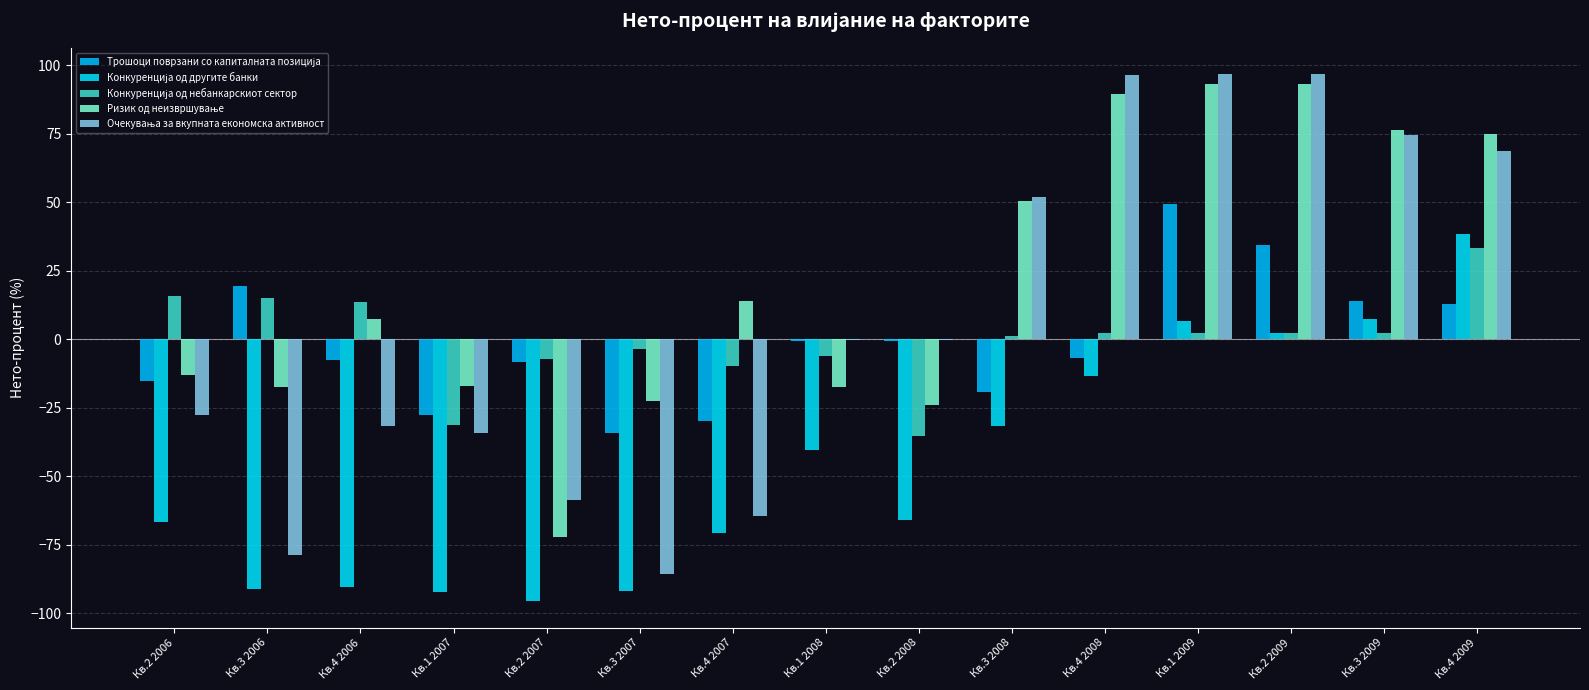

Reading left to right, extract all data points from this chart.

Трошоци поврзани со капиталната позиција: Кв.2 2006=-15.2	Кв.3 2006=19.6	Кв.4 2006=-7.4	Кв.1 2007=-27.7	Кв.2 2007=-8.2	Кв.3 2007=-34.2	Кв.4 2007=-29.7	Кв.1 2008=-0.7	Кв.2 2008=-0.7	Кв.3 2008=-19.2	Кв.4 2008=-6.6	Кв.1 2009=49.4	Кв.2 2009=34.3	Кв.3 2009=14.1	Кв.4 2009=13.1
Конкуренција од другите банки: Кв.2 2006=-66.6	Кв.3 2006=-91.0	Кв.4 2006=-90.3	Кв.1 2007=-92.3	Кв.2 2007=-95.6	Кв.3 2007=-91.9	Кв.4 2007=-70.7	Кв.1 2008=-40.3	Кв.2 2008=-65.9	Кв.3 2008=-31.5	Кв.4 2008=-13.3	Кв.1 2009=6.7	Кв.2 2009=2.5	Кв.3 2009=7.6	Кв.4 2009=38.4
Конкуренција од небанкарскиот сектор: Кв.2 2006=15.8	Кв.3 2006=15.0	Кв.4 2006=13.7	Кв.1 2007=-31.3	Кв.2 2007=-7.2	Кв.3 2007=-3.5	Кв.4 2007=-9.6	Кв.1 2008=-6.1	Кв.2 2008=-35.2	Кв.3 2008=1.1	Кв.4 2008=2.5	Кв.1 2009=2.4	Кв.2 2009=2.5	Кв.3 2009=2.5	Кв.4 2009=33.2
Ризик од неизвршување: Кв.2 2006=-13.0	Кв.3 2006=-17.5	Кв.4 2006=7.5	Кв.1 2007=-16.9	Кв.2 2007=-72.1	Кв.3 2007=-22.4	Кв.4 2007=14.1	Кв.1 2008=-17.5	Кв.2 2008=-24.0	Кв.3 2008=50.6	Кв.4 2008=89.4	Кв.1 2009=93.4	Кв.2 2009=93.1	Кв.3 2009=76.4	Кв.4 2009=75.0
Очекувања за вкупната економска активност: Кв.2 2006=-27.7	Кв.3 2006=-78.5	Кв.4 2006=-31.6	Кв.1 2007=-34.0	Кв.2 2007=-58.7	Кв.3 2007=-85.6	Кв.4 2007=-64.3	Кв.1 2008=-0.1	Кв.2 2008=-0.1	Кв.3 2008=52.0	Кв.4 2008=96.5	Кв.1 2009=96.8	Кв.2 2009=96.7	Кв.3 2009=74.5	Кв.4 2009=68.6